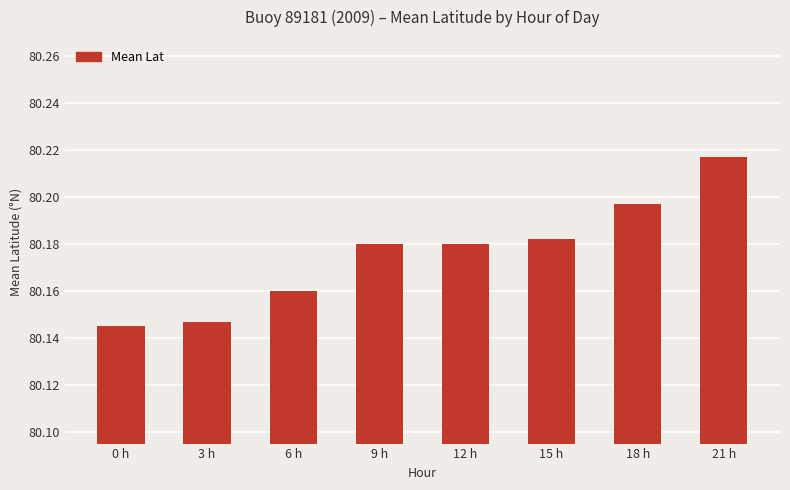

Which has a higher value, 15 h or 3 h?

15 h